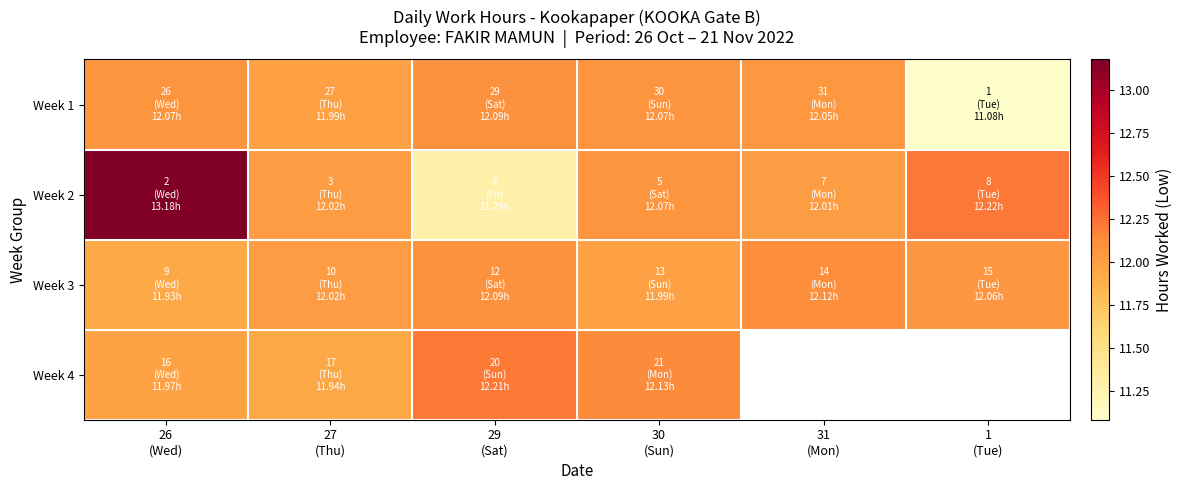

The Week 3 series shows 12.1 at 1 (Tue). True or false?

True